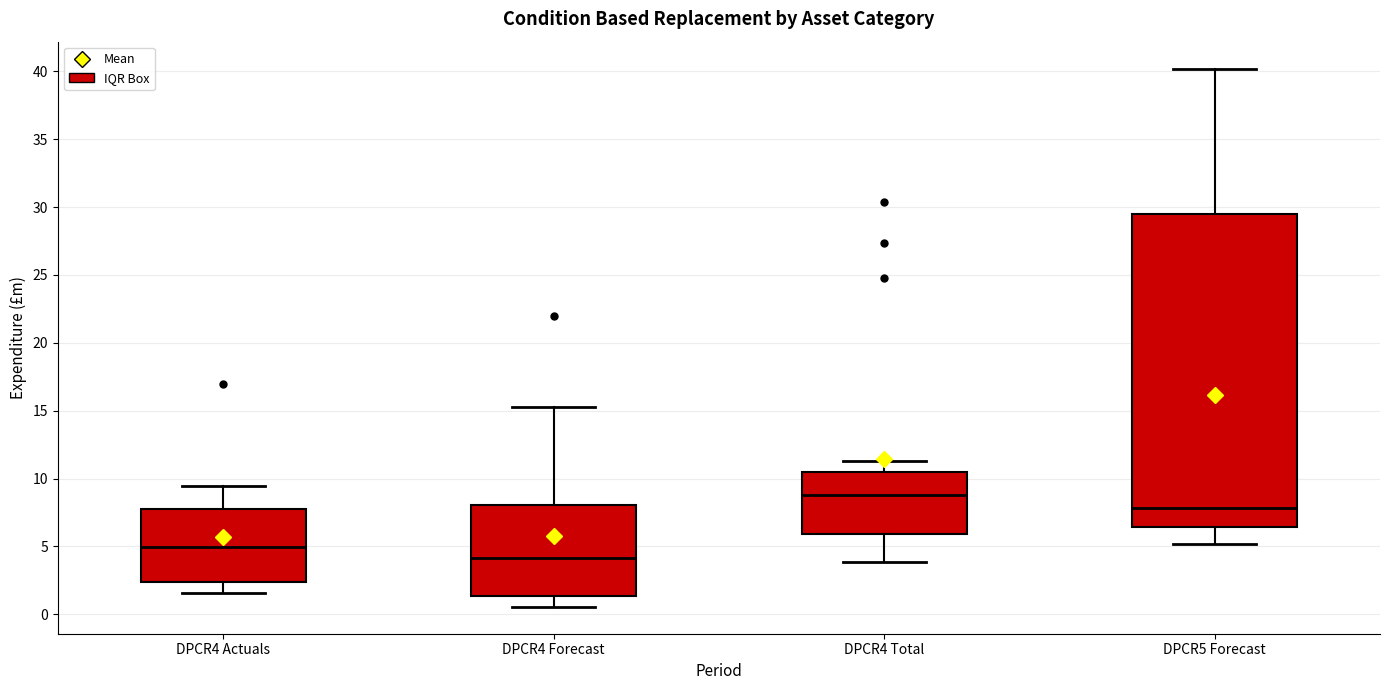

Reading left to right, read every box against the y-axis: the position of its median line, the range the box covers, and the ends of its whiskers. The values are not printed on the chart, so give them approximately, as read against the axis.

DPCR4 Actuals: median 5.0, box 2.5 to 8.0, whiskers 1.5 to 9.5
DPCR4 Forecast: median 4.0, box 1.5 to 8.0, whiskers 0.5 to 15.5
DPCR4 Total: median 9.0, box 6.0 to 10.5, whiskers 4.0 to 11.5
DPCR5 Forecast: median 8.0, box 6.5 to 29.5, whiskers 5.0 to 40.0